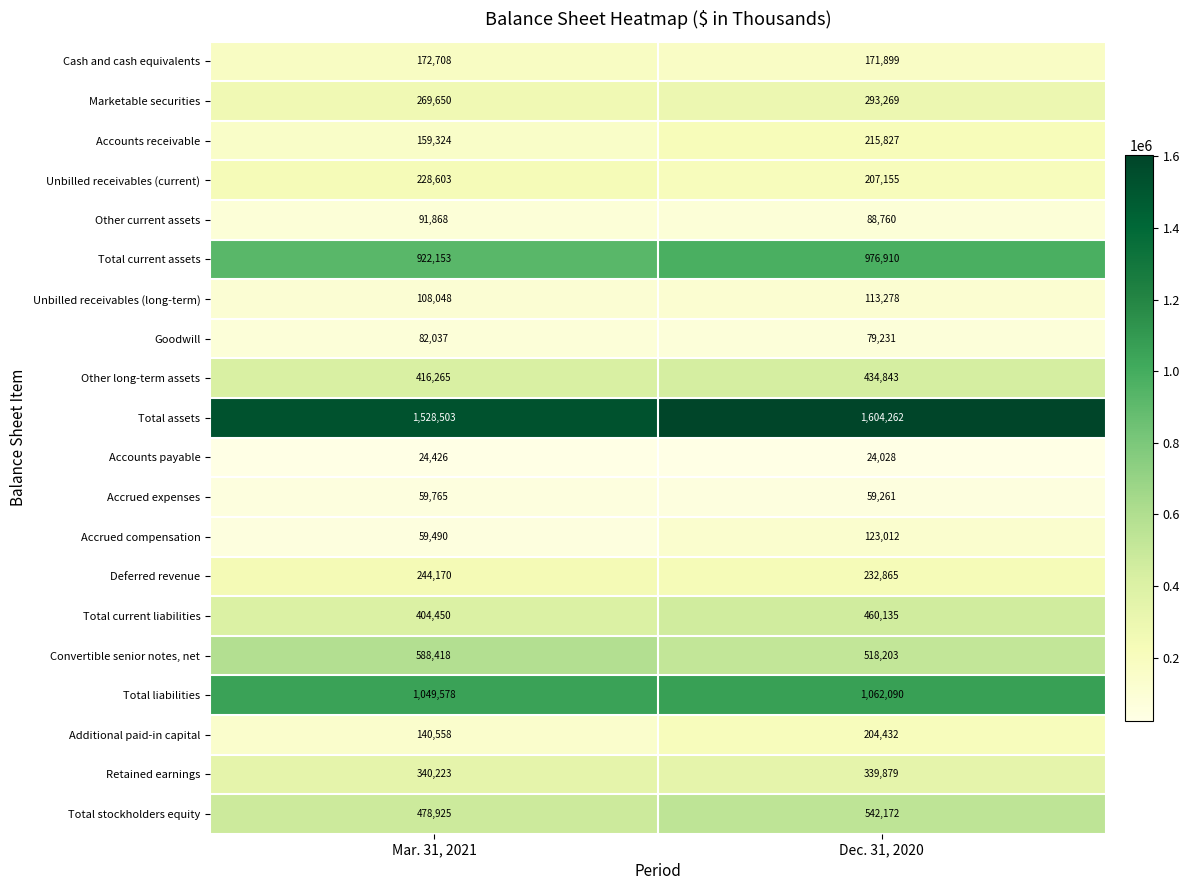

Which series has the widest spread of values?

Total assets